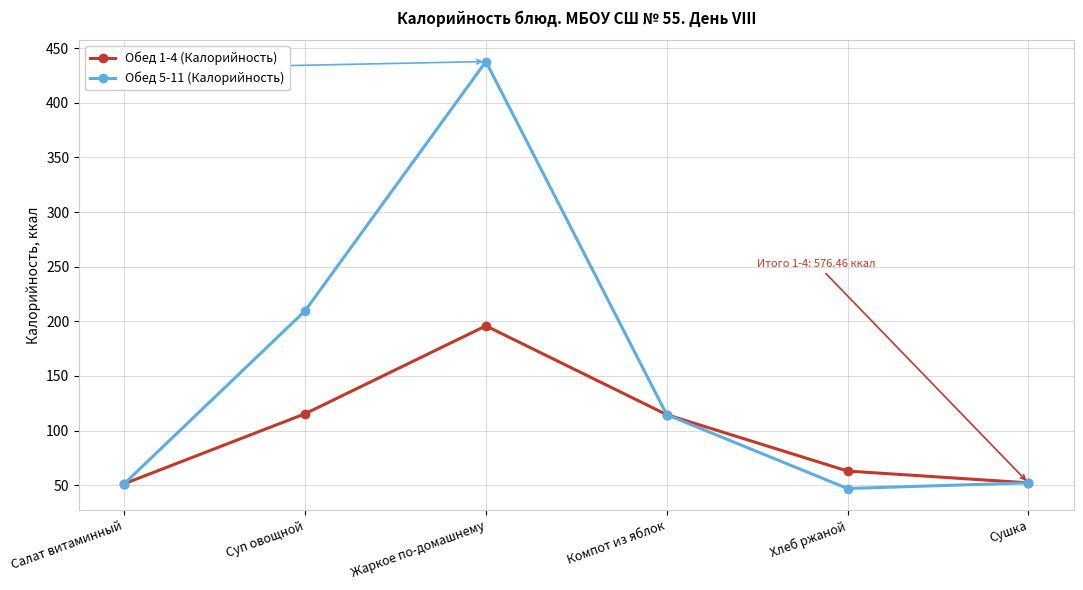

True or false: Обед 5-11 (Калорийность) has a value of 52.2 at Сушка.

True